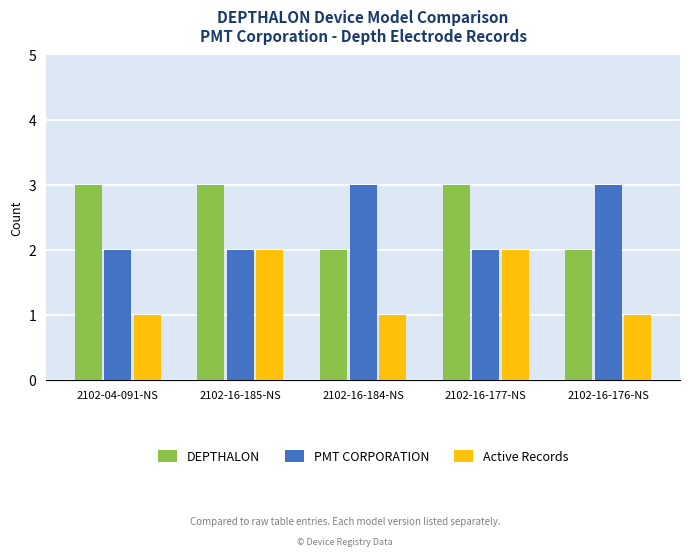

What are all the series names shown in the legend?

DEPTHALON, PMT CORPORATION, Active Records